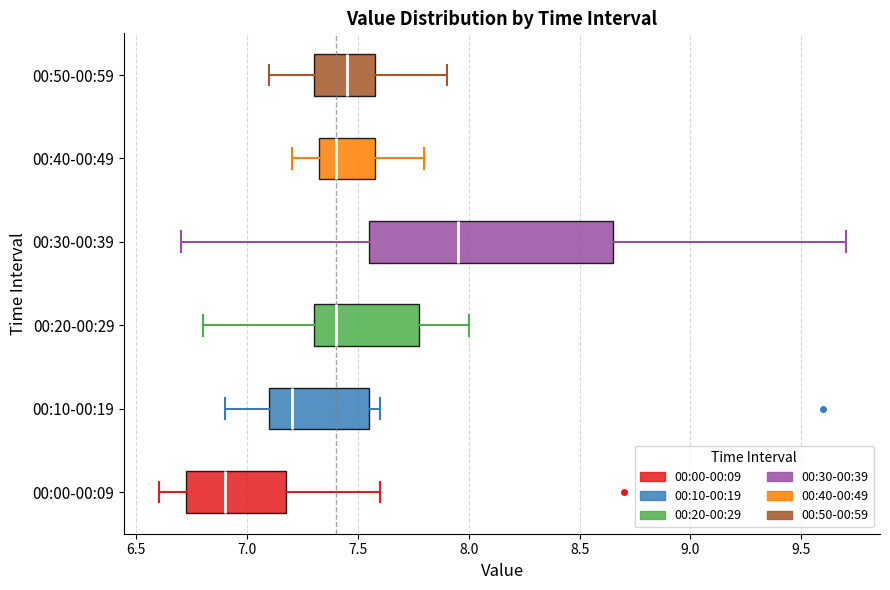

Where is the right edge of the box for 00:10-00:19 on the x-axis? The values are not printed on the chart, so give them approximately, as read against the axis.

7.55